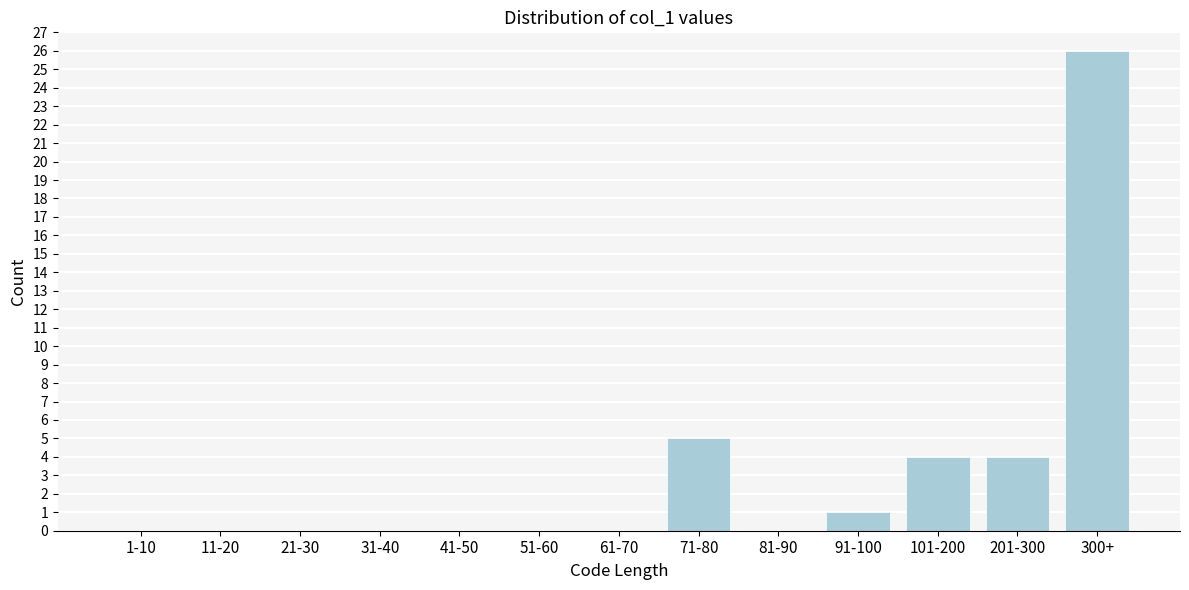

Reading right to left, extract all data points from this chart.

300+=26	201-300=4	101-200=4	91-100=1	81-90=0	71-80=5	61-70=0	51-60=0	41-50=0	31-40=0	21-30=0	11-20=0	1-10=0